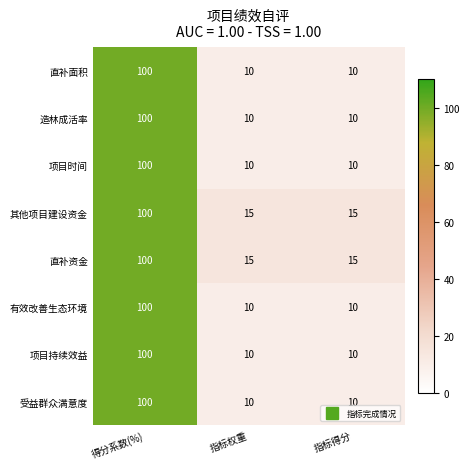

Reading left to right, what are all the values shown in this chart?

直补面积: 得分系数(%)=100	指标权重=10	指标得分=10
造林成活率: 得分系数(%)=100	指标权重=10	指标得分=10
项目时间: 得分系数(%)=100	指标权重=10	指标得分=10
其他项目建设资金: 得分系数(%)=100	指标权重=15	指标得分=15
直补资金: 得分系数(%)=100	指标权重=15	指标得分=15
有效改善生态环境: 得分系数(%)=100	指标权重=10	指标得分=10
项目持续效益: 得分系数(%)=100	指标权重=10	指标得分=10
受益群众满意度: 得分系数(%)=100	指标权重=10	指标得分=10